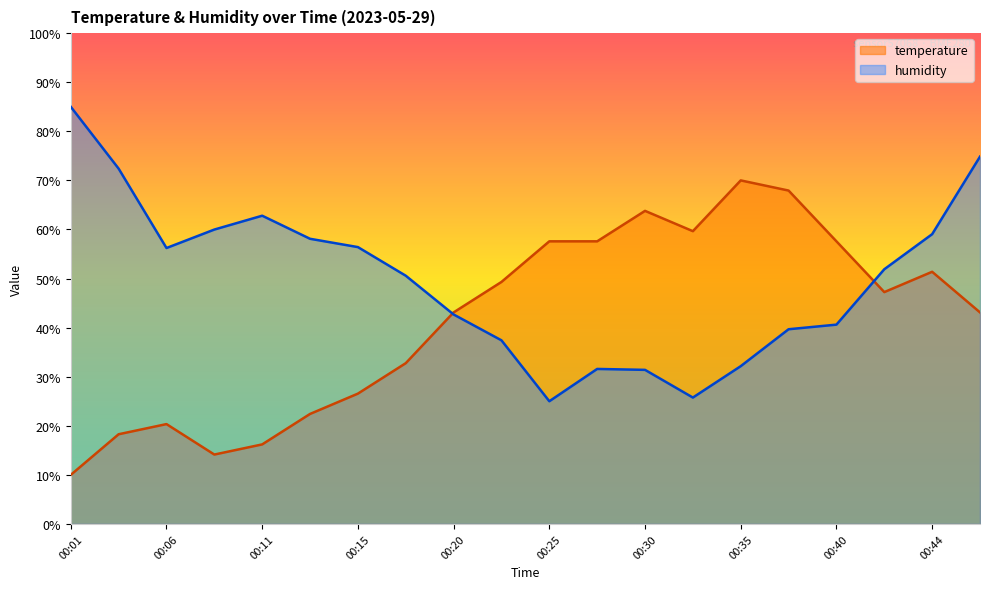

The temperature series shows 49.3 at 00:23. True or false?

True